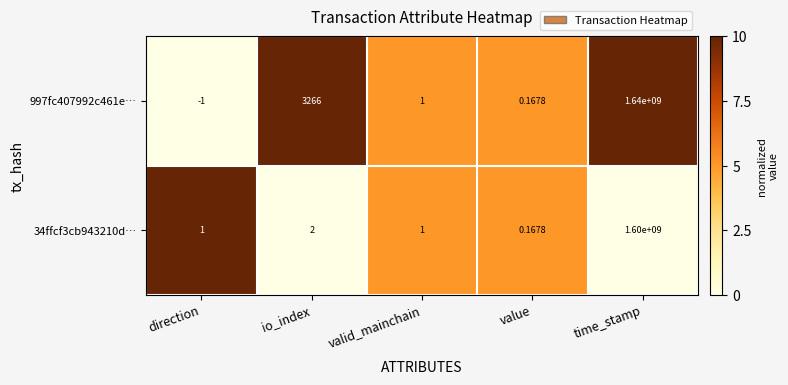

Which category has the highest value across all series?

time_stamp